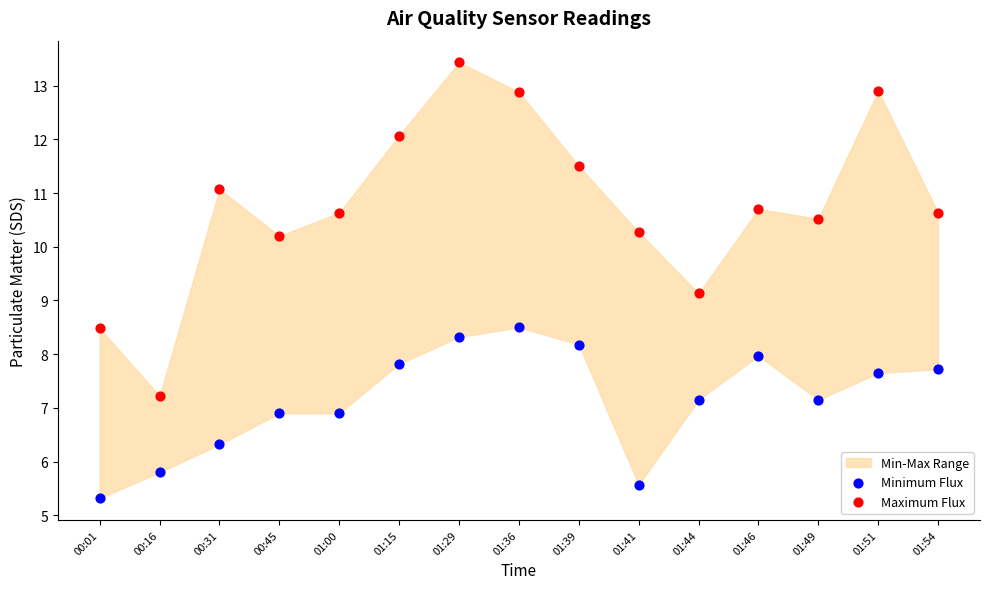

Which series has the largest Y range (max minus min)?

Maximum Flux